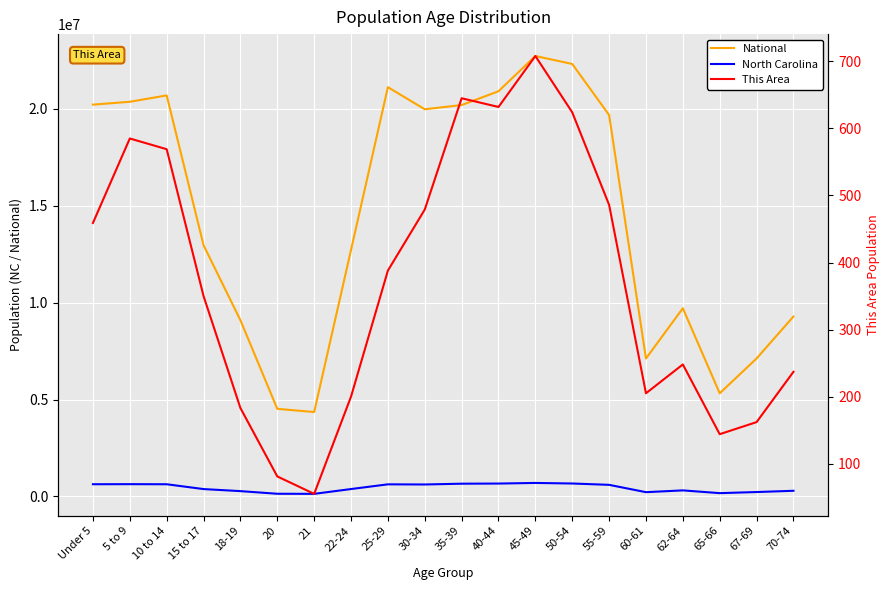

Is the value of National at 50-54 greater than the value of North Carolina at 22-24?

Yes